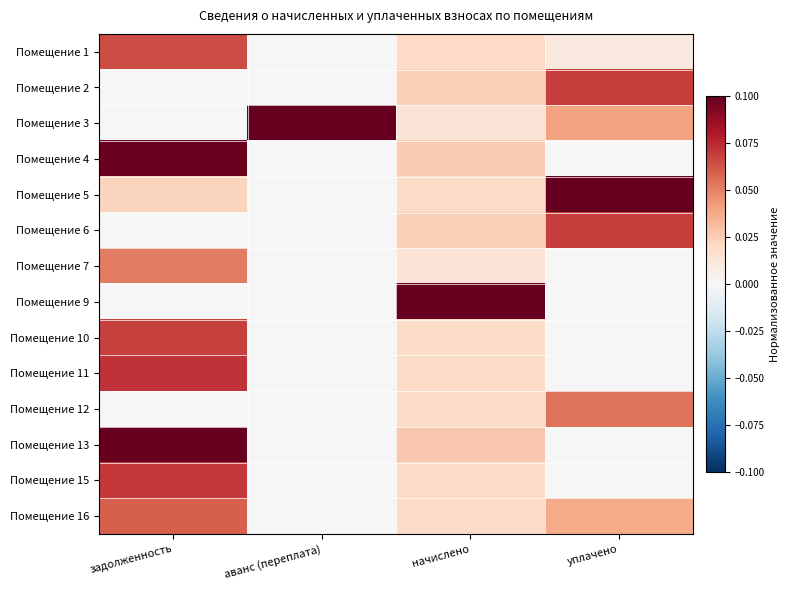

At задолженность, list the series in order from smallest to largest.

Помещение 2, Помещение 3, Помещение 6, Помещение 9, Помещение 12, Помещение 5, Помещение 7, Помещение 16, Помещение 1, Помещение 10, Помещение 15, Помещение 11, Помещение 4, Помещение 13